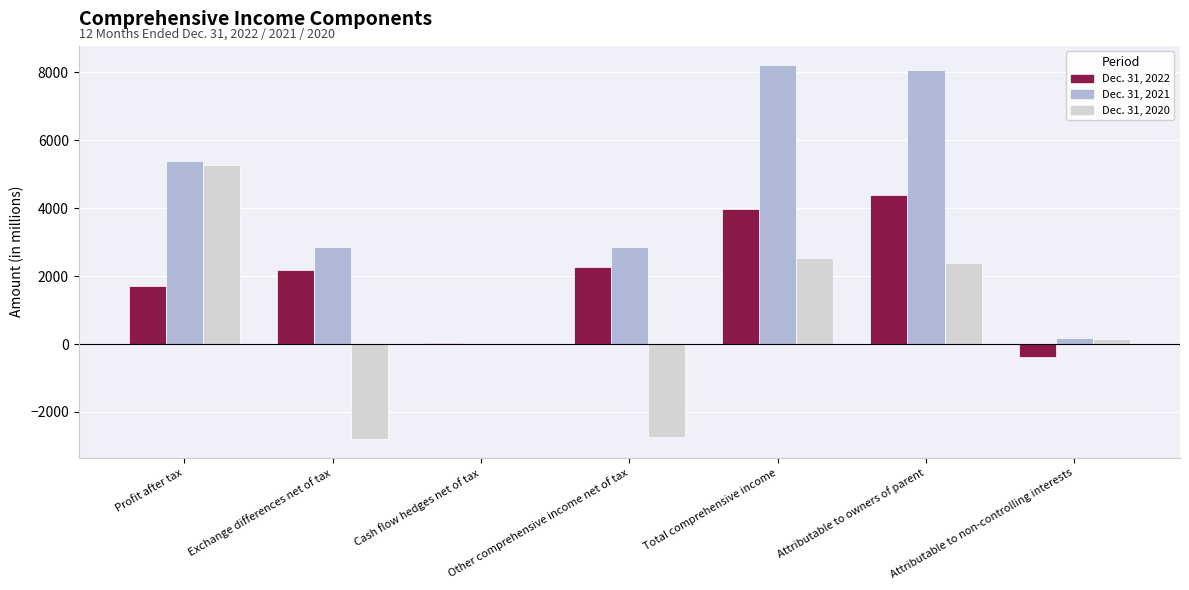

Are the bars grouped side by side (vs. stacked)?

Yes